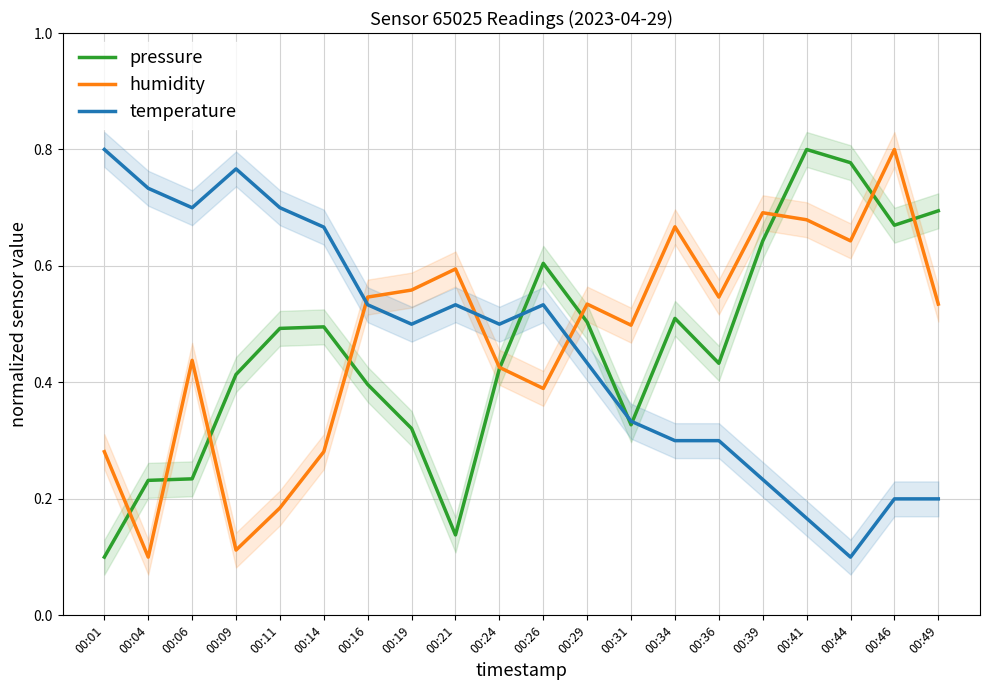

What is the maximum value for humidity?

0.8